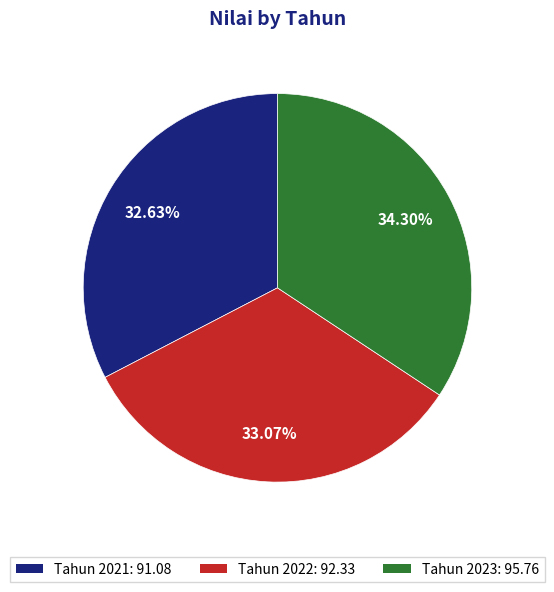

Does any single category account for the majority?

No